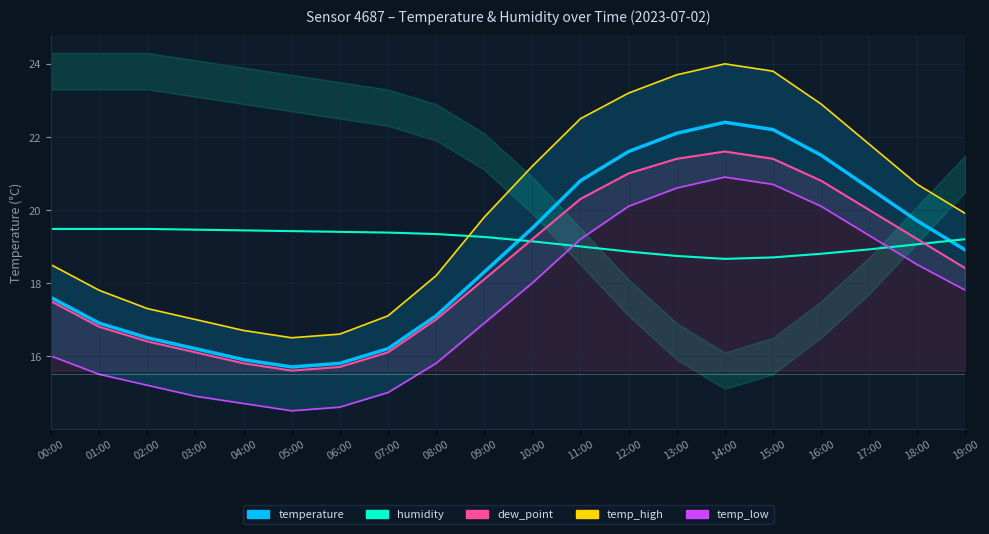

Which category has the lowest value across all series?

05:00